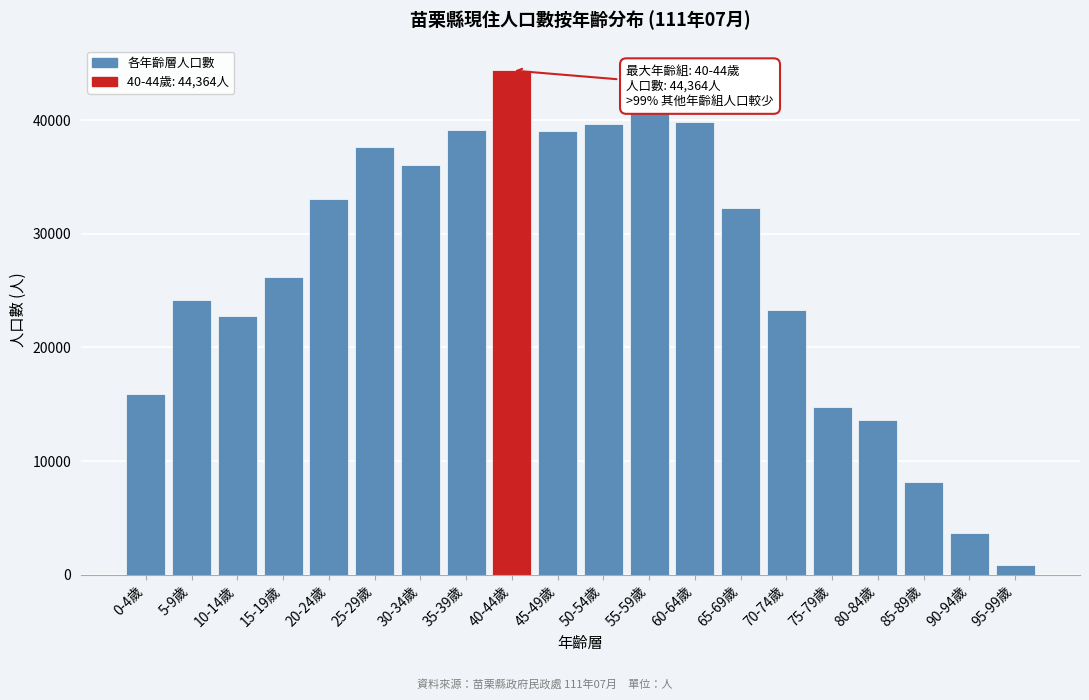

What is the change in value from 40-44歲 to 85-89歲?

-36249